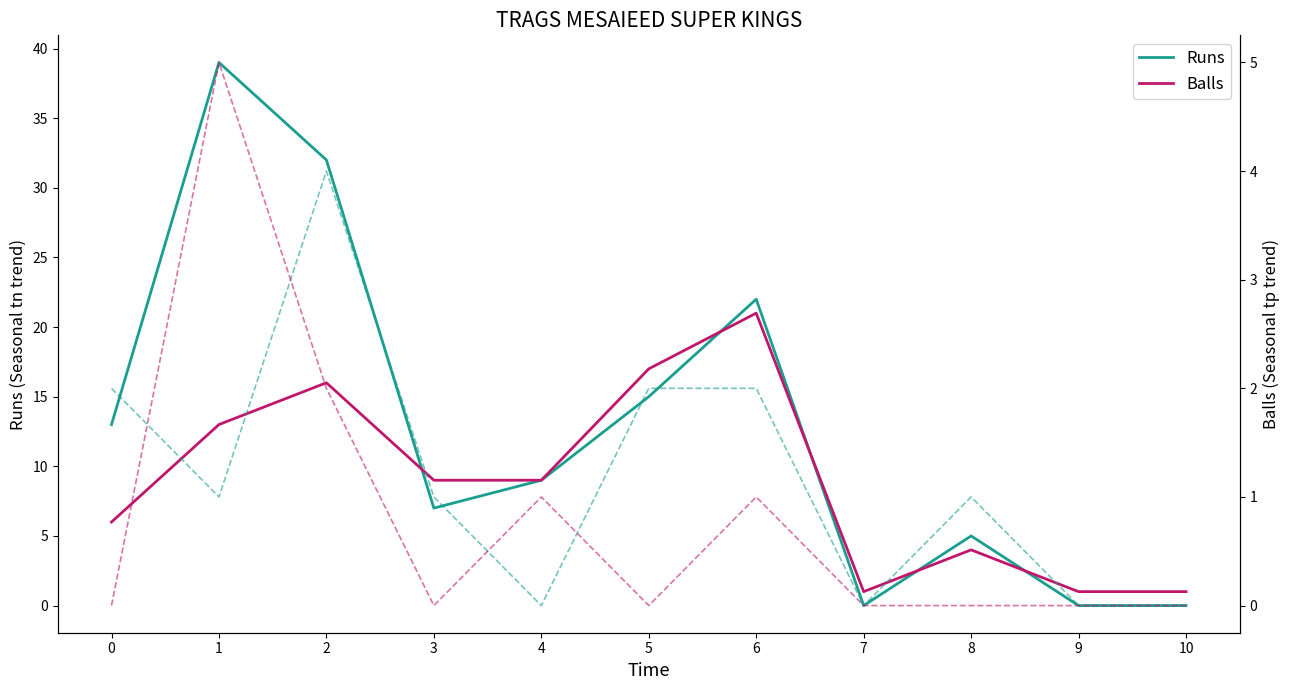

Is it true that Fours equals 0 at 7?

True